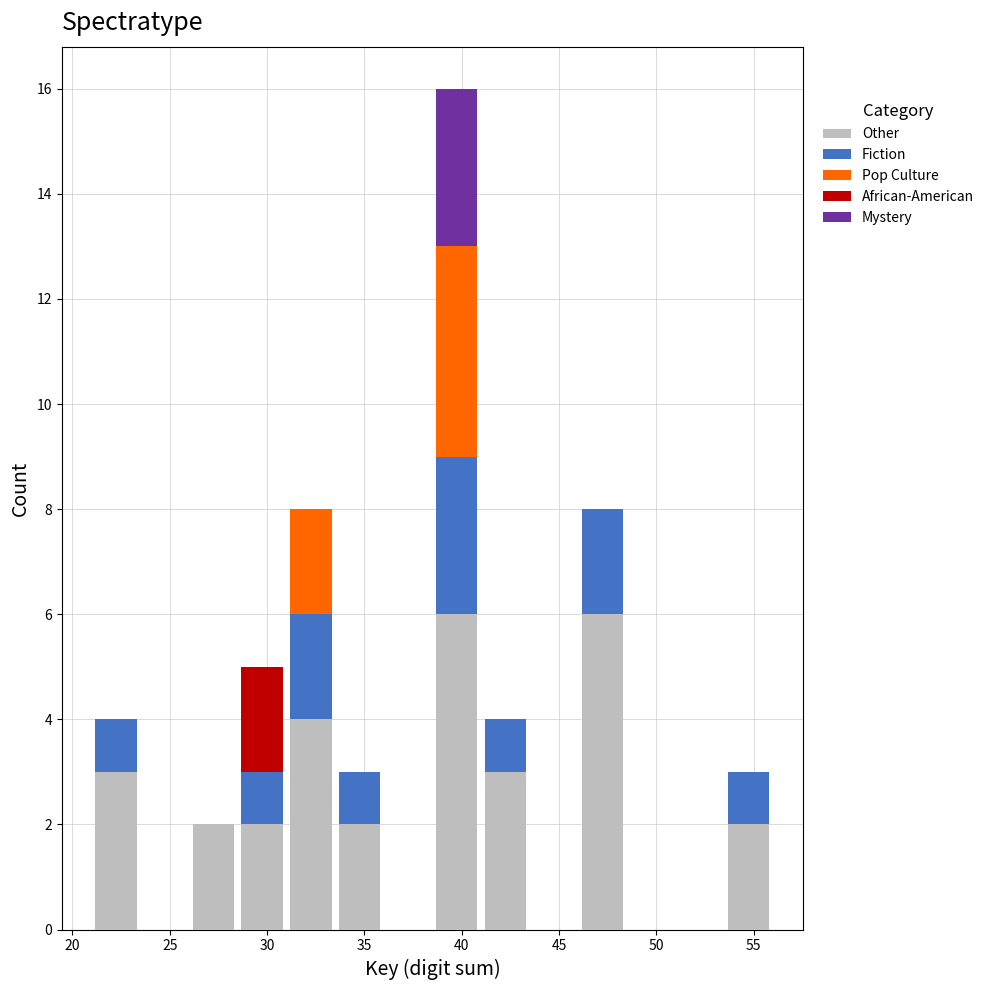

What is the total height of the stacked bar covering 46.0 to 48.5 on the x-axis? The values are not printed on the chart, so give them approximately, as read against the axis.

8